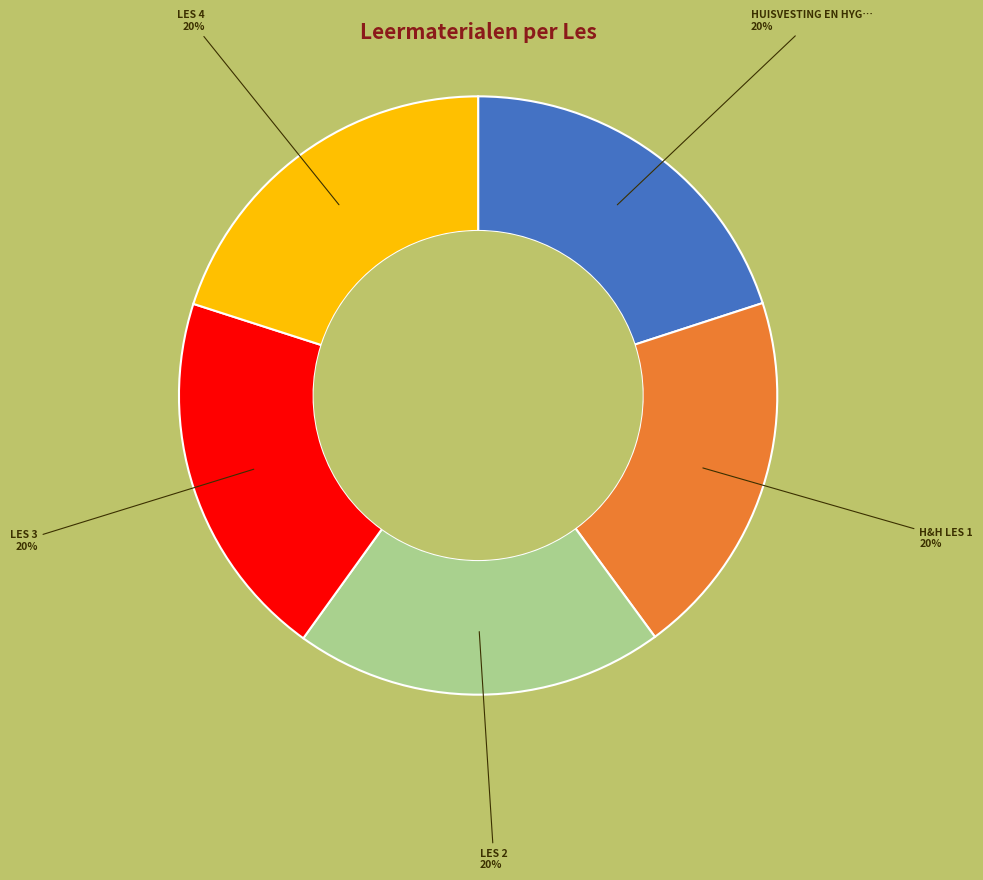

Does any single category account for the majority?

No